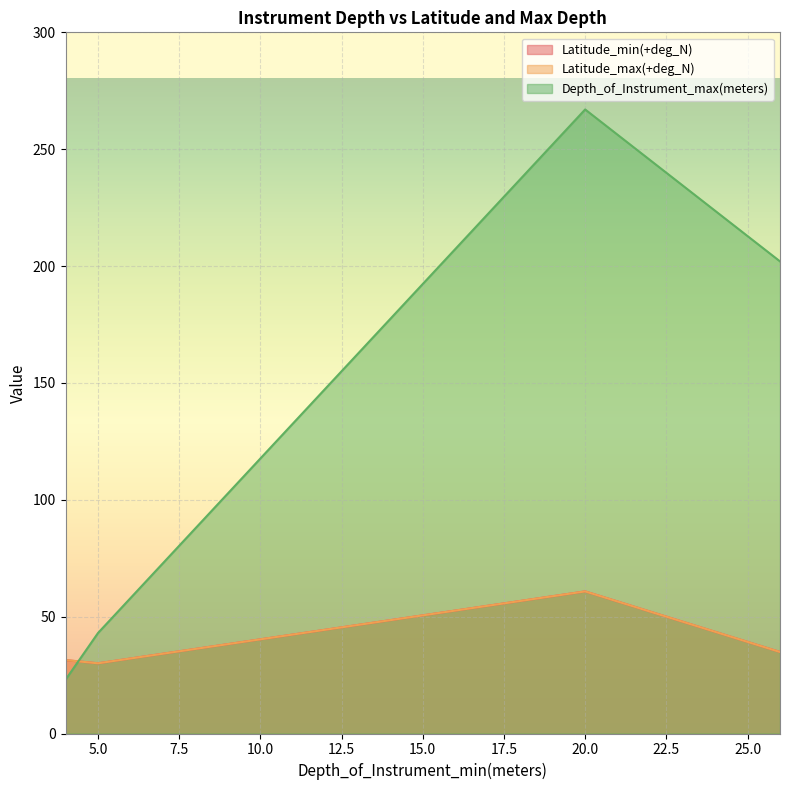

At which label does Depth_of_Instrument_max(meters) first exceed 202?

20.0